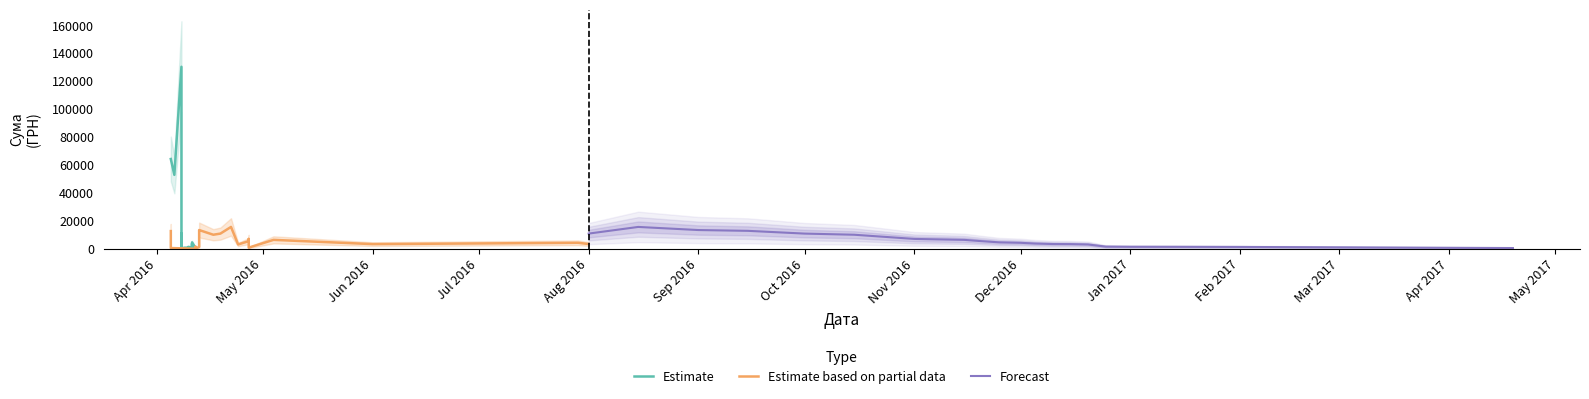

Which series has the widest spread of values?

Estimate